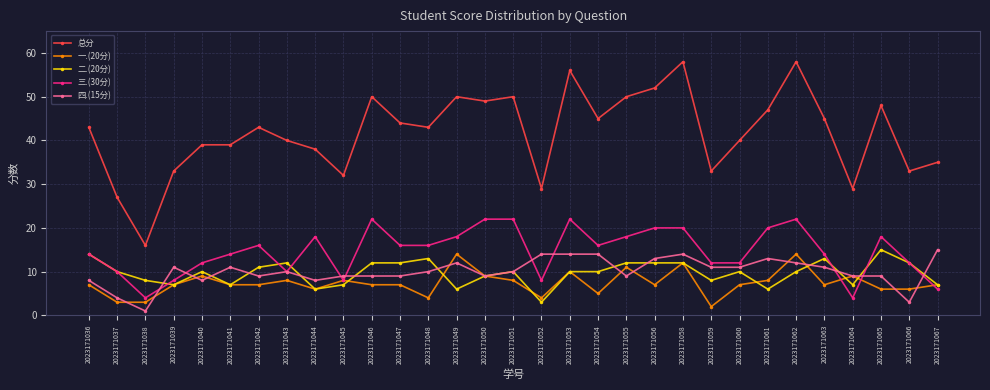

What is the spread (max minus min) of values at 2023171041?

32